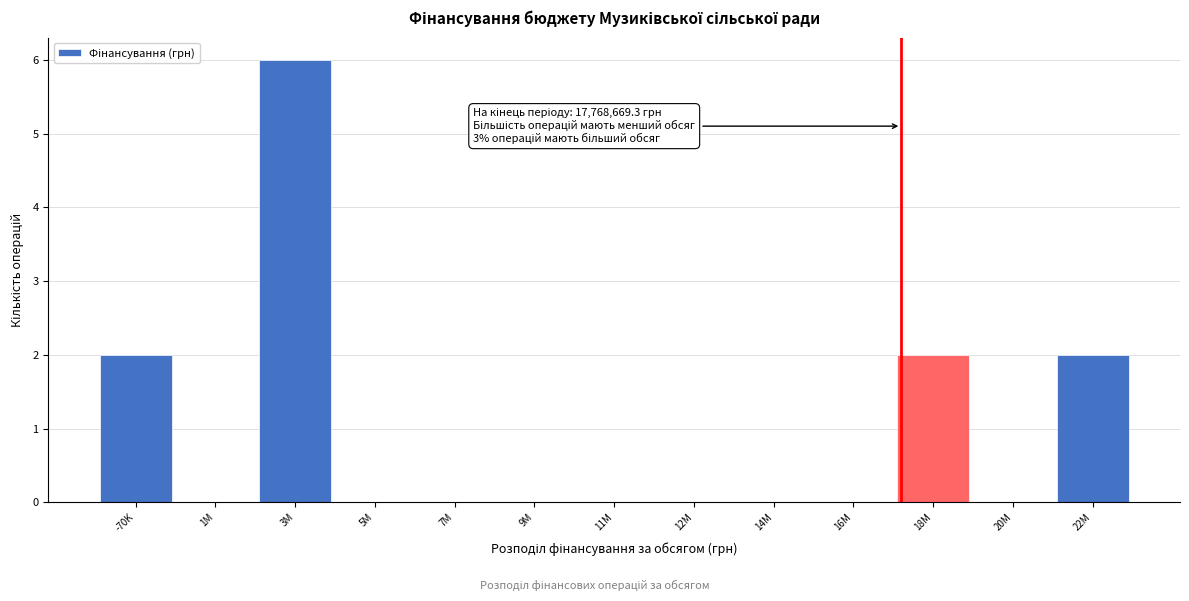

Reading left to right, transcribe all the data shown in this chart.

-70K=2	1M=0	3M=6	5M=0	7M=0	9M=0	11M=0	12M=0	14M=0	16M=0	18M=2	20M=0	22M=2